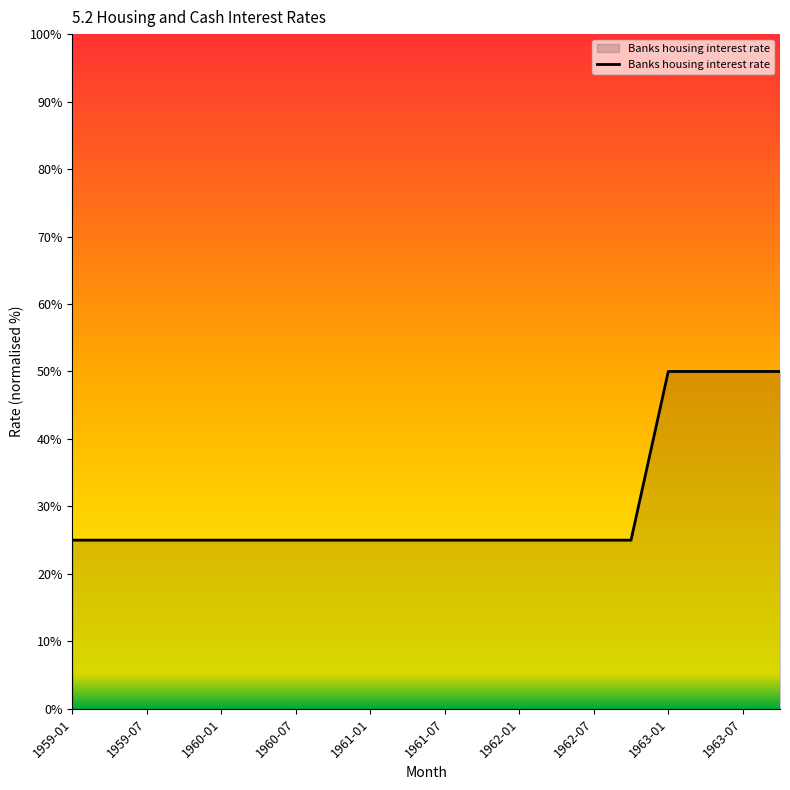

What is the difference between the maximum and minimum values?

25